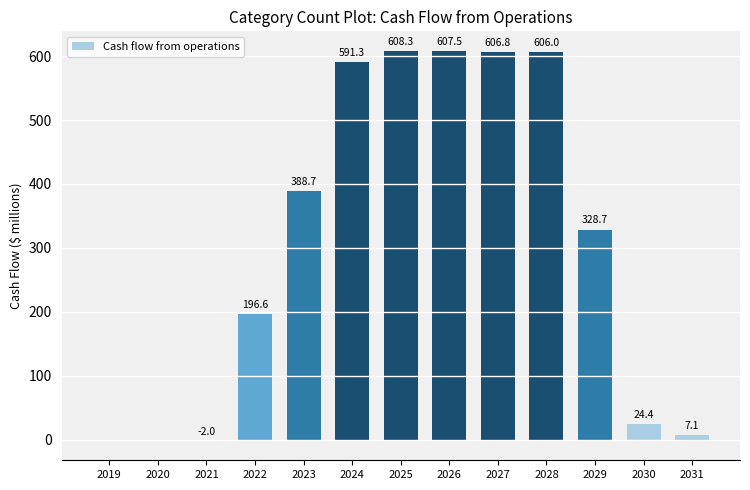

What is the sum of the values at 2020 and 2021?

-2.0